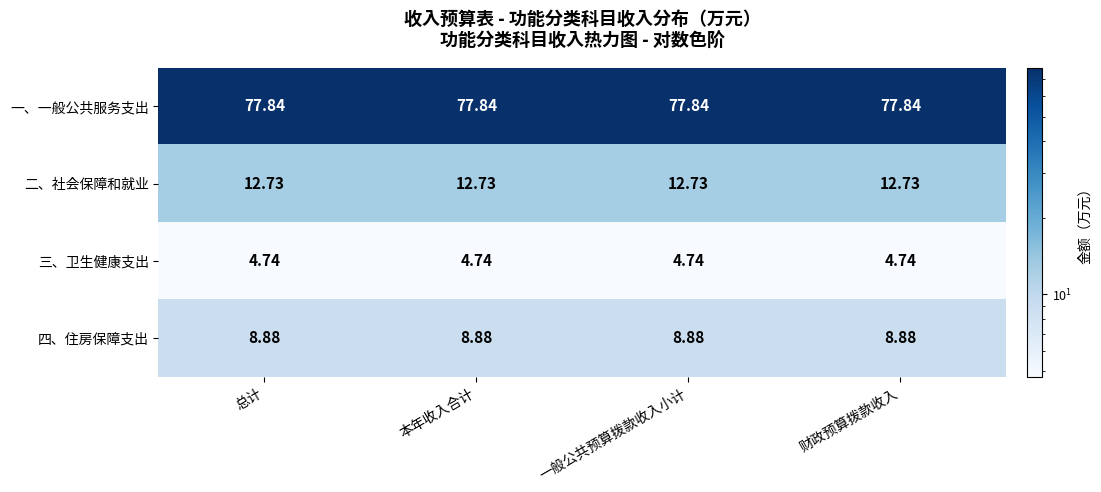

Rank the series at 本年收入合计 from highest to lowest value.

一、一般公共服务支出, 二、社会保障和就业, 四、住房保障支出, 三、卫生健康支出